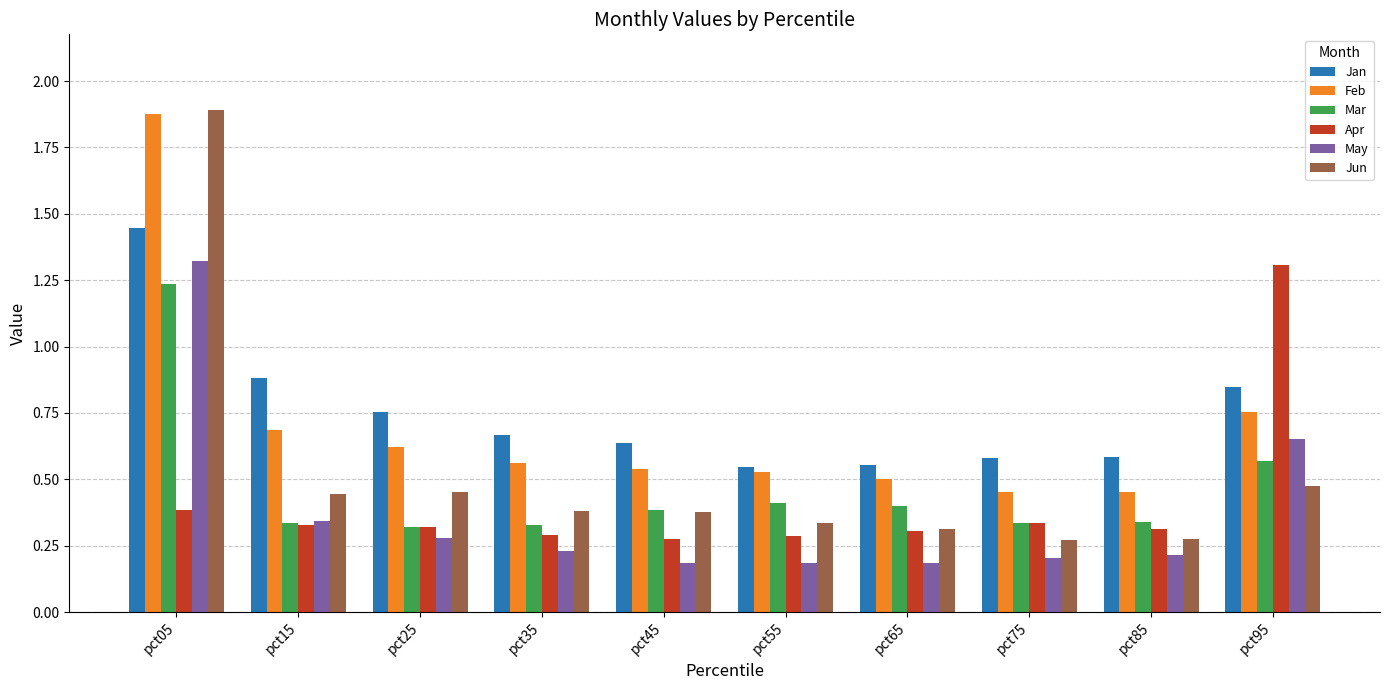

What is the difference between the Jan values at pct05 and pct75?

0.9